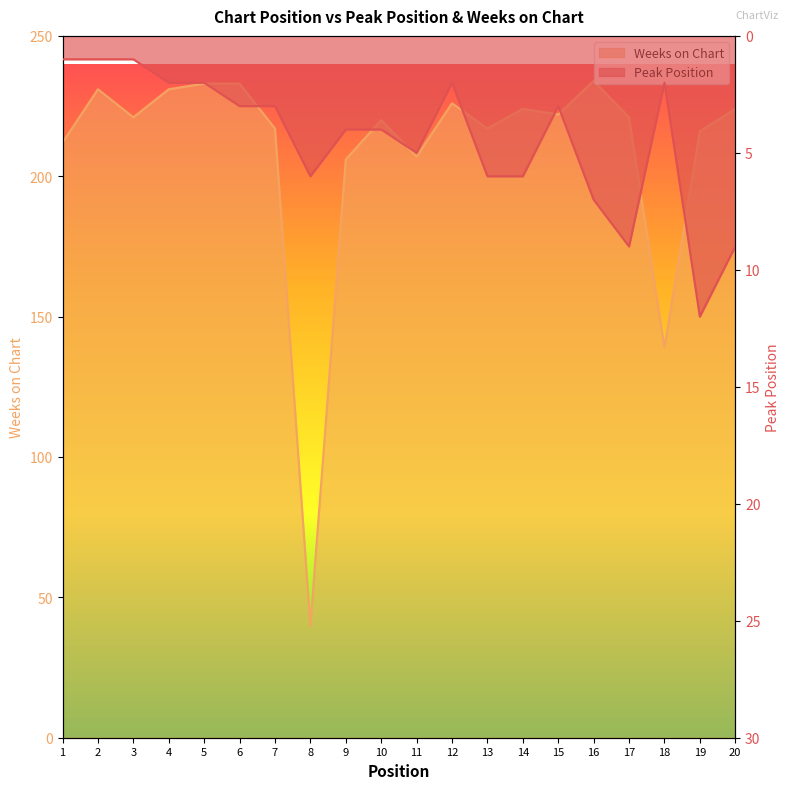

List the labels in order of Peak Position value, largest first.

19, 17, 20, 16, 8, 13, 14, 11, 9, 10, 6, 7, 15, 4, 5, 12, 18, 1, 2, 3